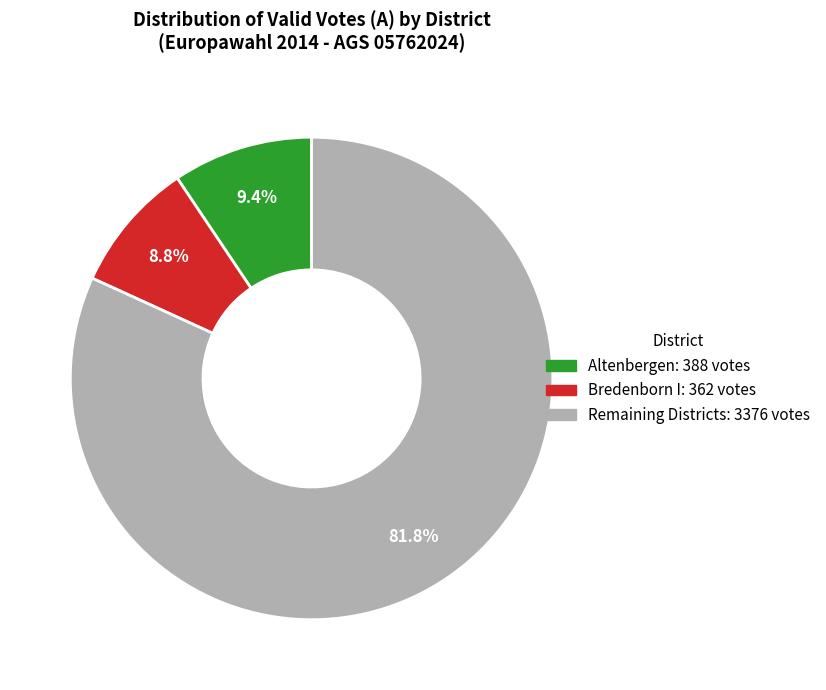

Does any single category account for the majority?

Yes